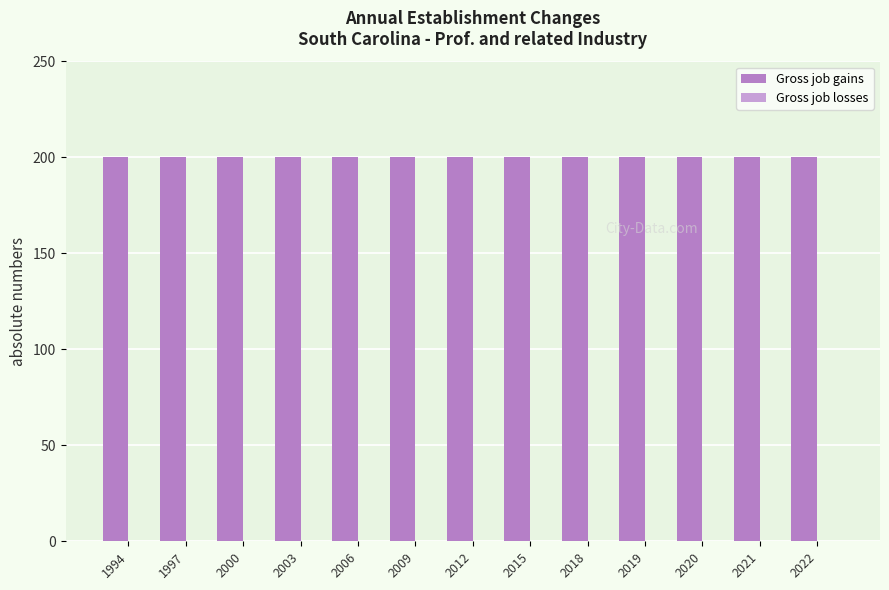

Rank the series by their average value, from highest to lowest.

Gross job gains, Gross job losses